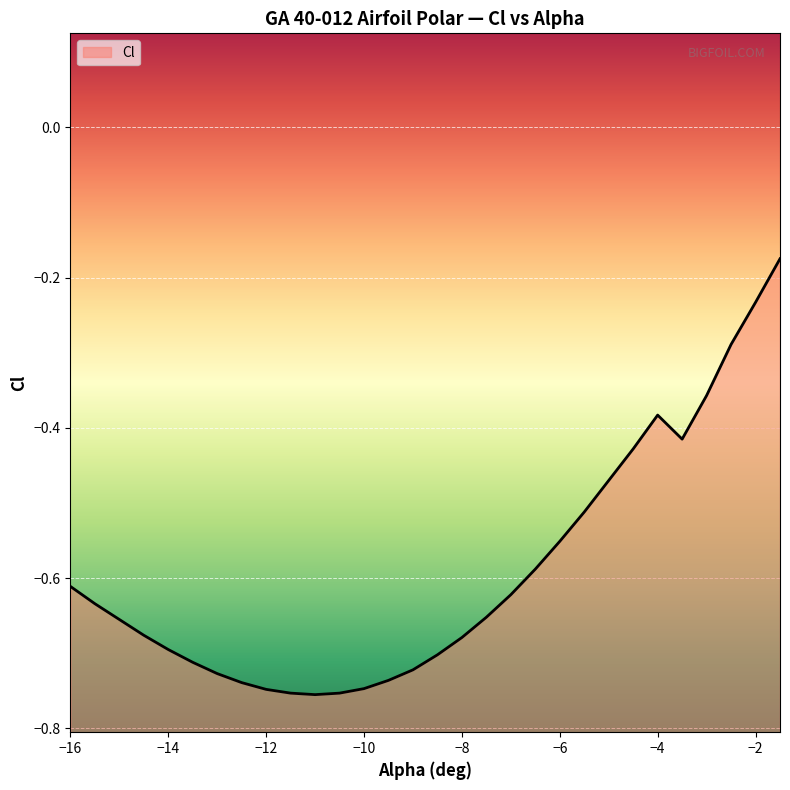

Reading left to right, list all the values displayed in this chart.

-0.6	-0.6	-0.7	-0.7	-0.7	-0.7	-0.7	-0.7	-0.7	-0.8	-0.8	-0.8	-0.7	-0.7	-0.7	-0.7	-0.7	-0.7	-0.6	-0.6	-0.6	-0.5	-0.5	-0.4	-0.4	-0.4	-0.4	-0.3	-0.2	-0.2